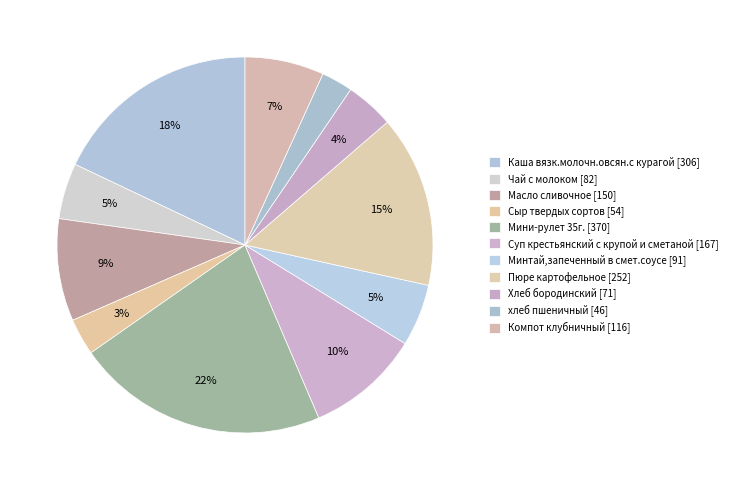

Does any single category account for the majority?

No